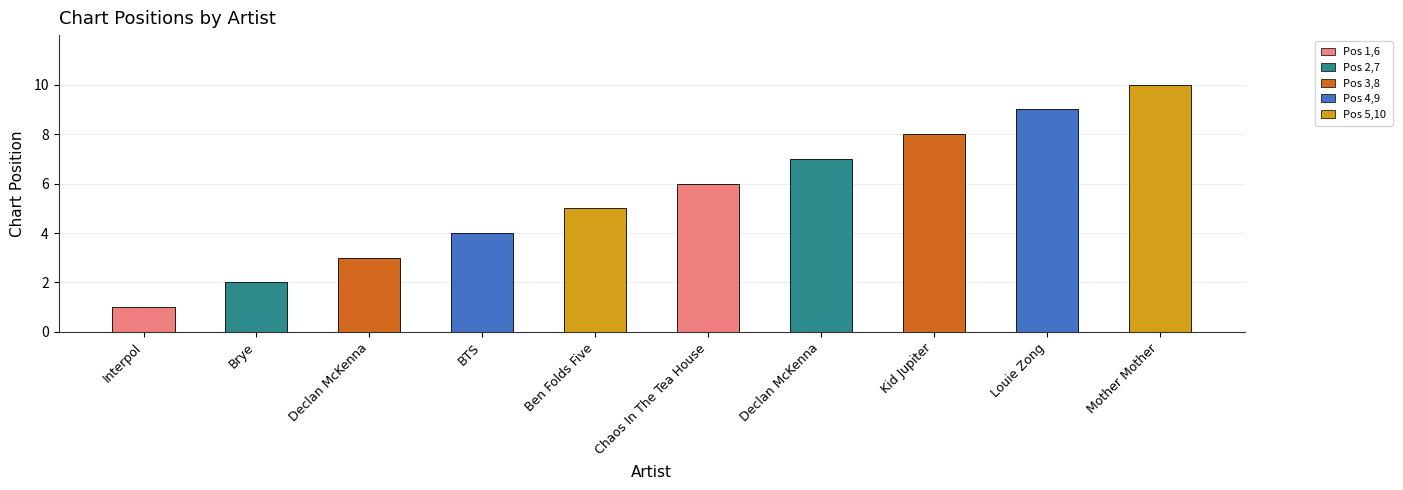

List the labels in order of value, largest first.

Mother Mother, Louie Zong, Kid Jupiter, Declan McKenna, Chaos In The Tea House, Ben Folds Five, BTS, Declan McKenna, Brye, Interpol